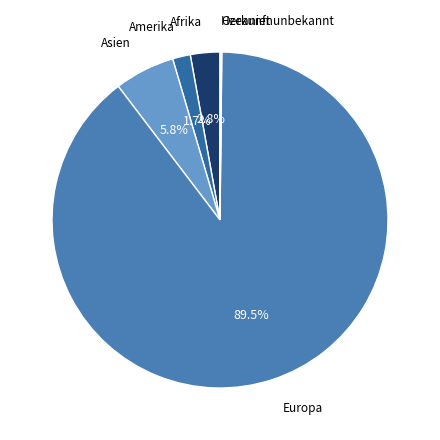

Which category has the biggest portion of the pie?

Europa